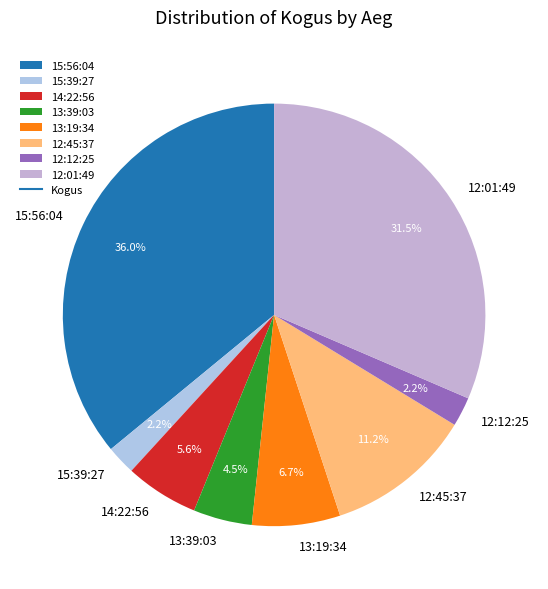

The 13:19:34 slice represents 7% of the pie. True or false?

True